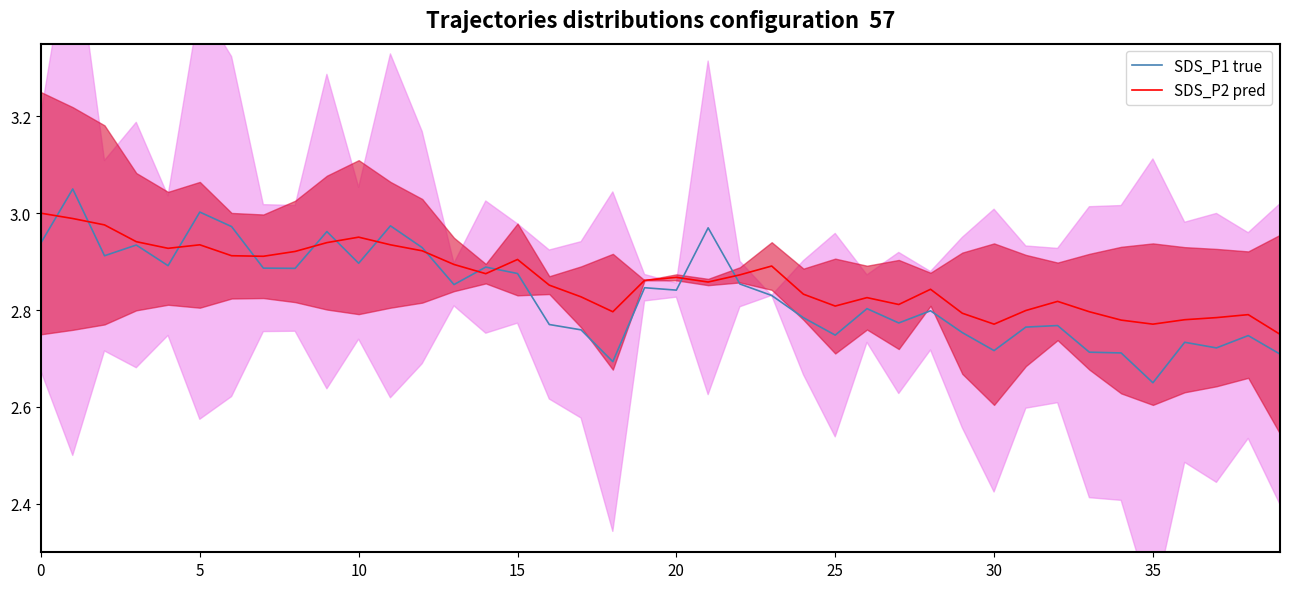

True or false: SDS_P1 true has a value of 3.9 at 20.

False